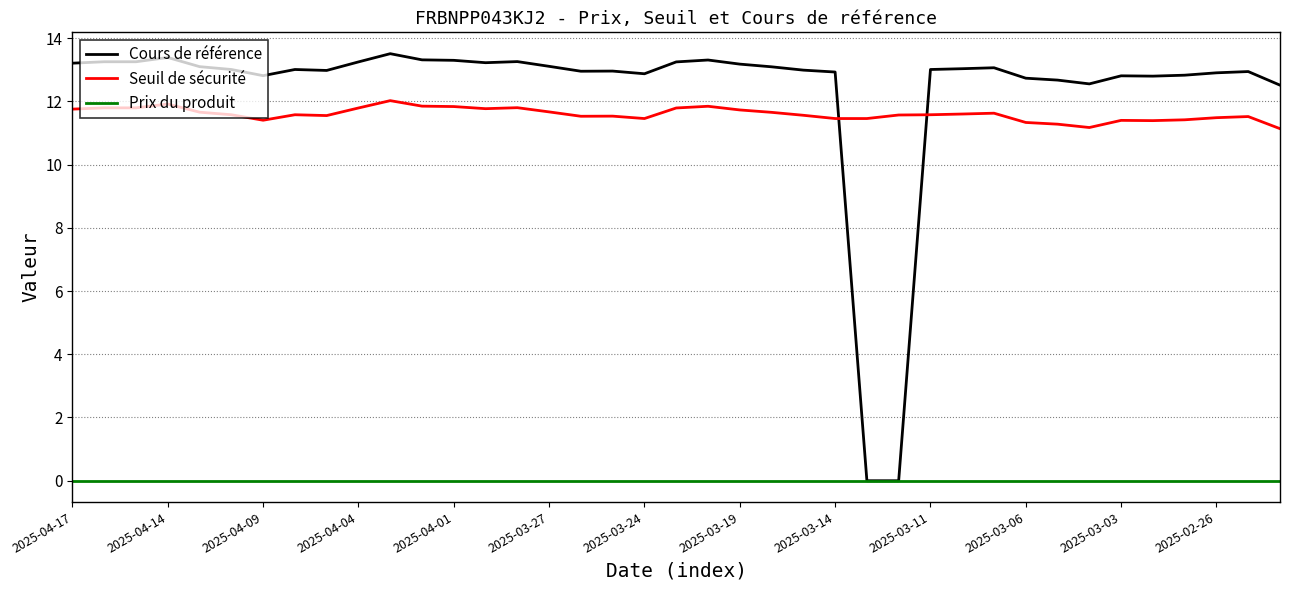

True or false: Seuil de sécurité and Prix du produit intersect in this chart.

False